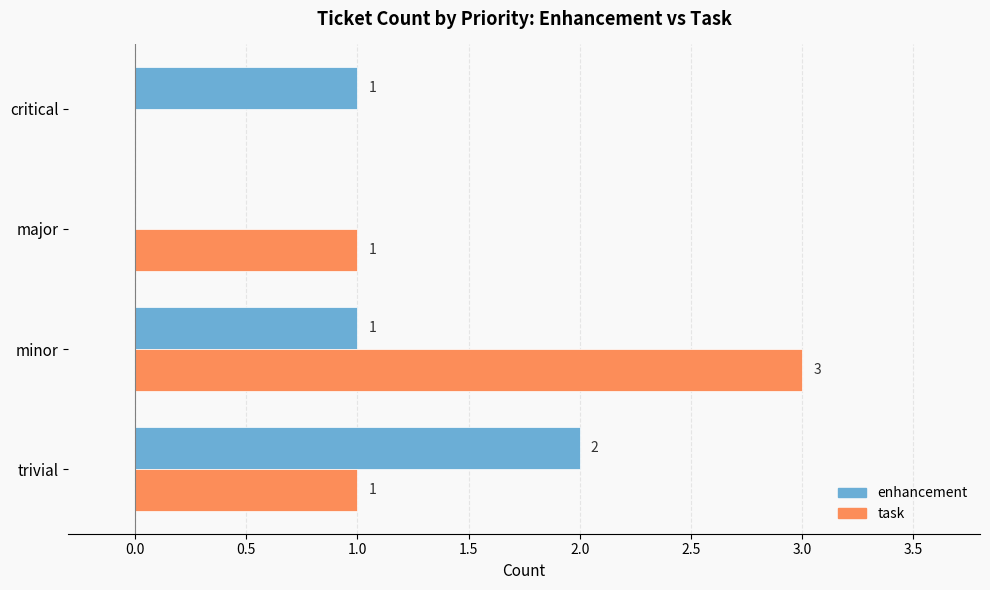

Which series changed the most between minor and critical?

task